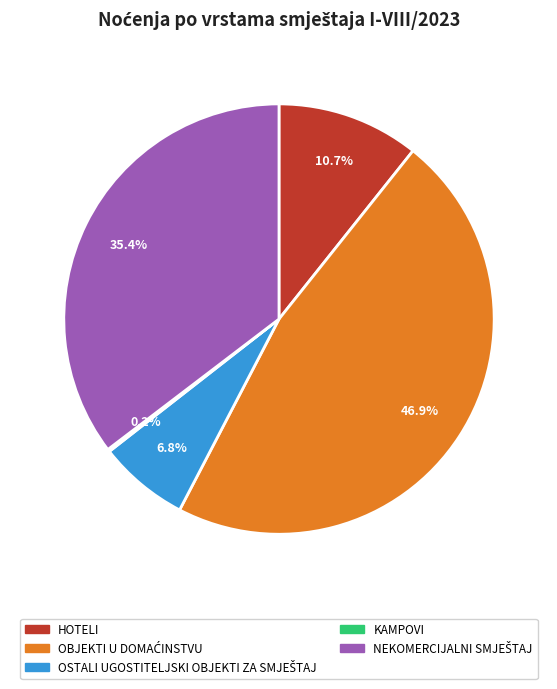

Is there a majority slice in this chart?

No